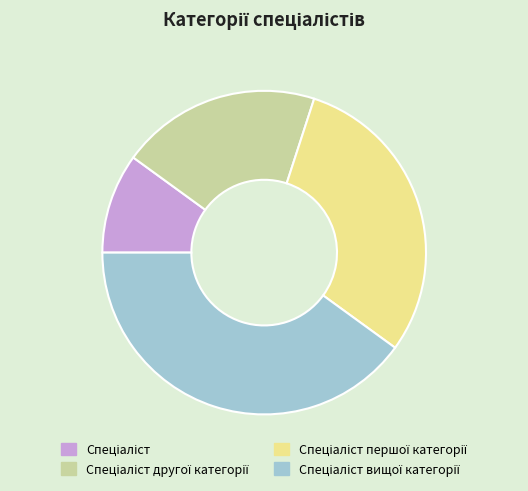

Does any single category account for the majority?

No